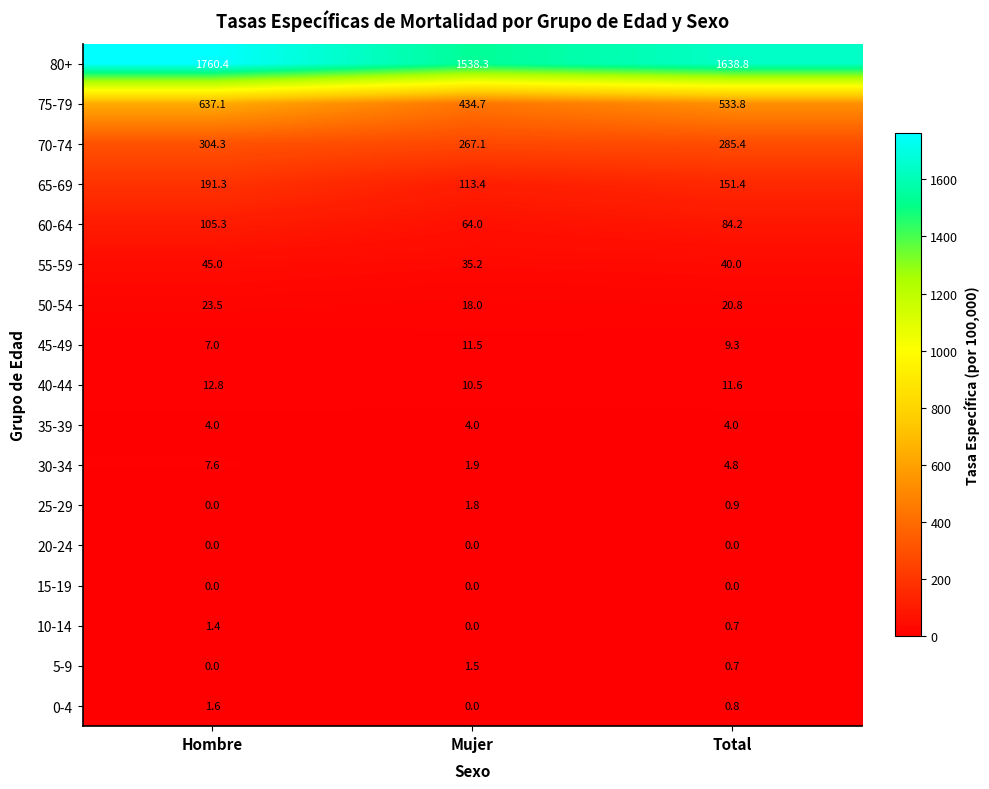

Is it true that 30-34 equals 1.5 at Hombre?

False